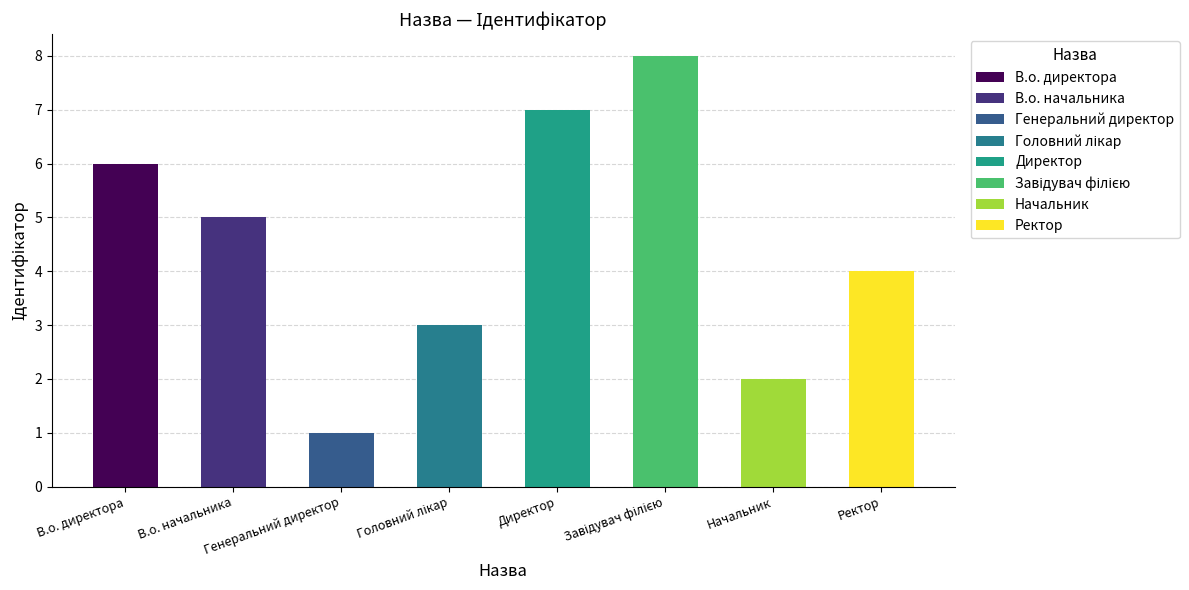

Reading right to left, what are all the values shown in this chart?

4	2	8	7	3	1	5	6